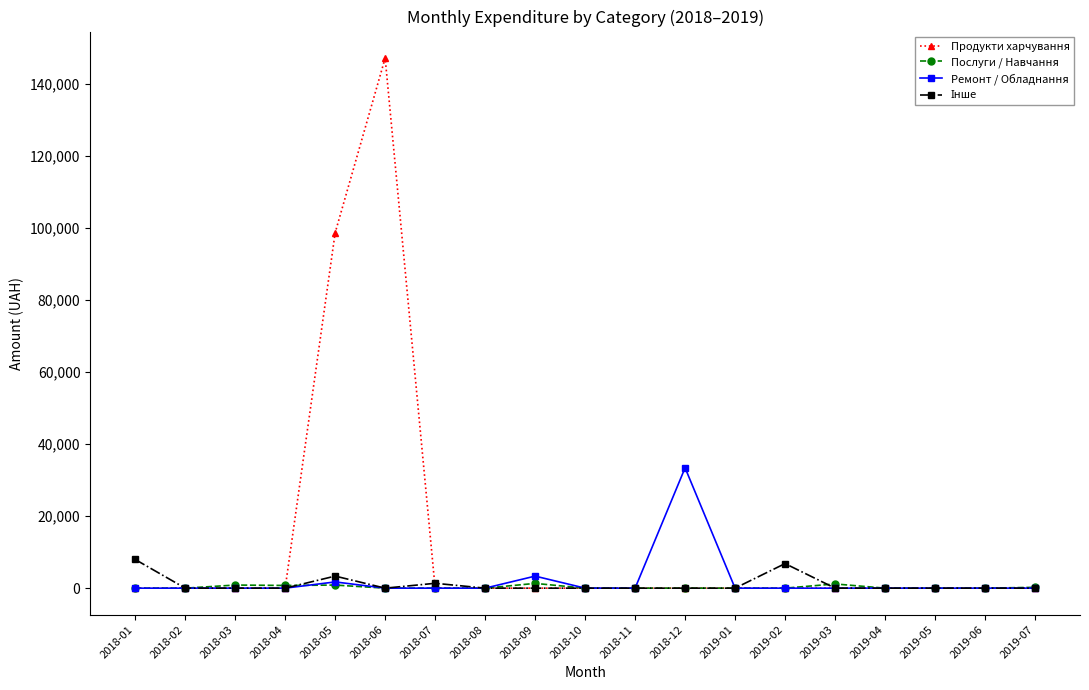

Where is Ремонт / Обладнання nearest to the value 16713?

2018-09